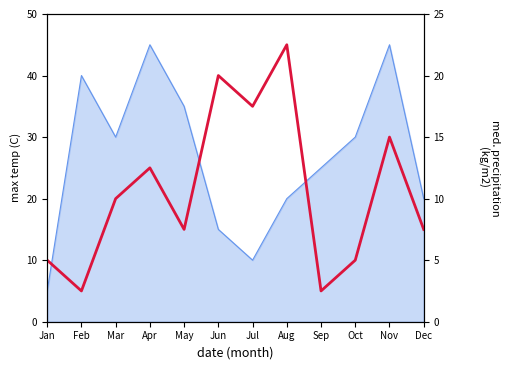

At which category does the data reach its first local valley?

Feb